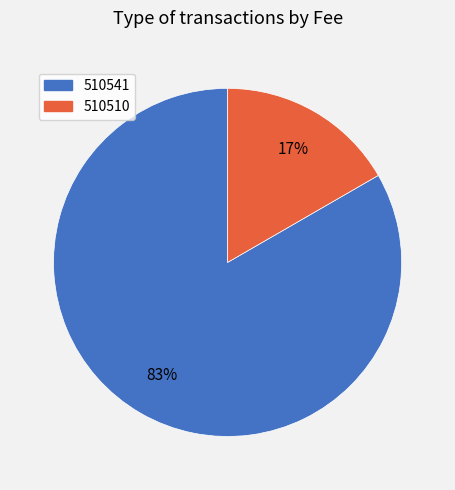

Do 510510 and 510541 together represent more than half of the pie?

Yes